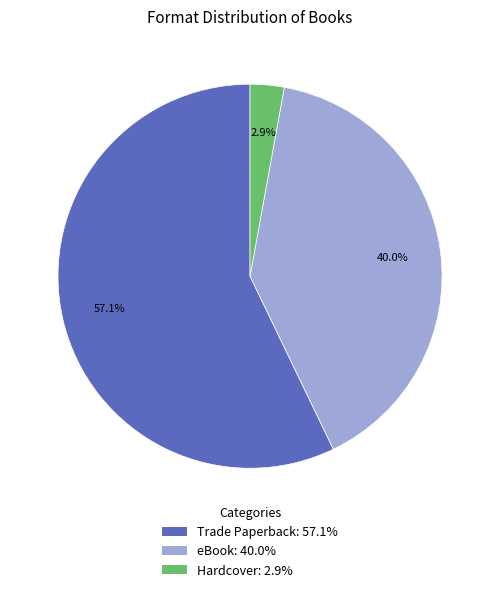

Between Hardcover and eBook, which is larger?

eBook